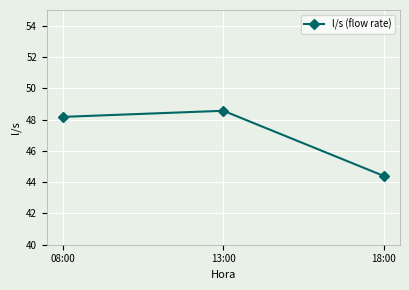

What is the difference between the values at 13:00 and 08:00?

0.4